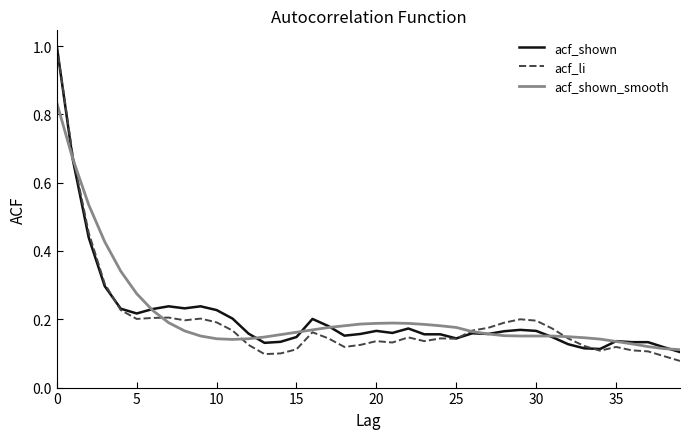

What is the maximum value shown in the chart?

1.0